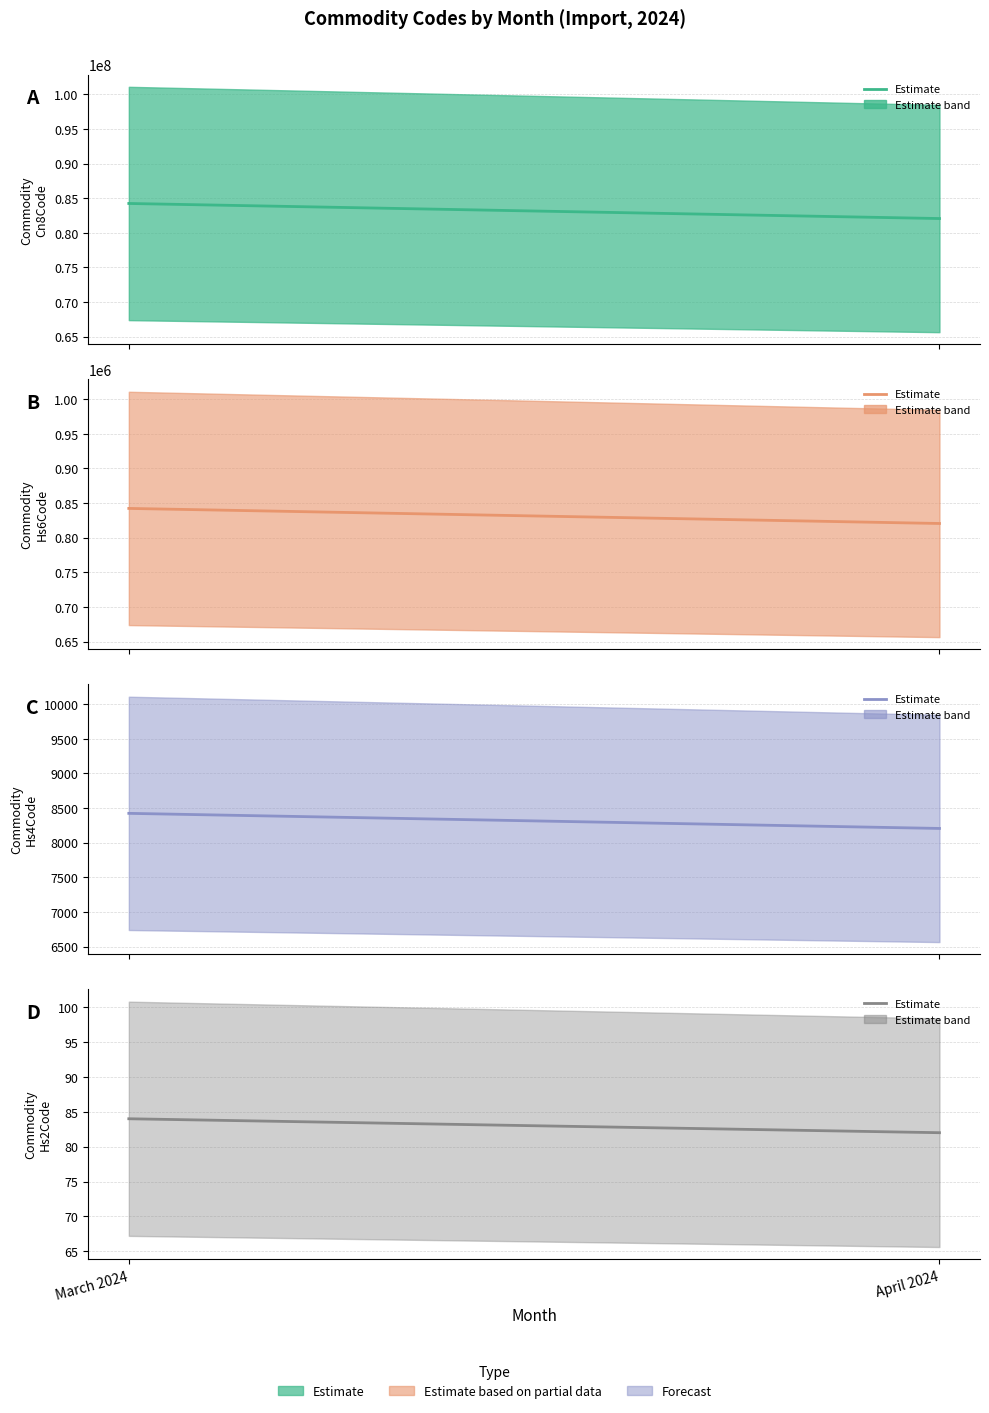

Reading left to right, list all the values displayed in this chart.

Commodity_Cn8Code (central): 84231010	82055100
Commodity_Hs6Code (central): 842310	820551
Commodity_Hs4Code (central): 8423	8205
Commodity_Hs2Code (central): 84	82